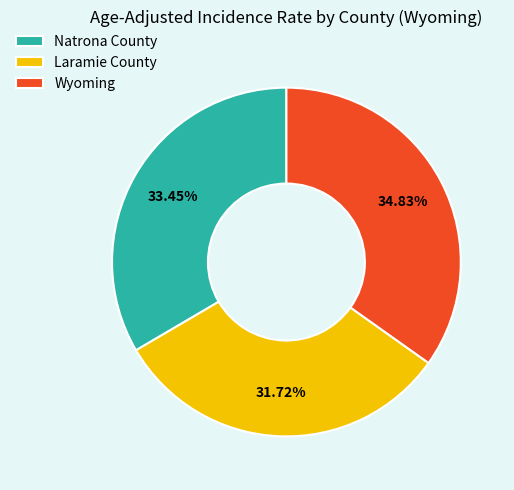

The Natrona County slice represents 40% of the pie. True or false?

False